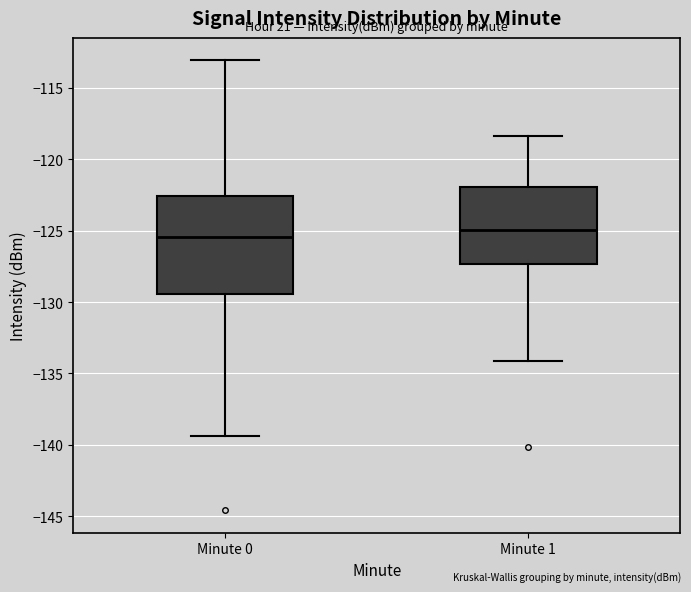

Reading left to right, transcribe this box plot: for each box, give where its median line is, the range the box spans, and where its two whiskers end, as read against the y-axis. The values are not printed on the chart, so give them approximately, as read against the axis.

Minute 0: median -125.5, box -129.5 to -122.5, whiskers -139.5 to -113.0
Minute 1: median -125.0, box -127.5 to -122.0, whiskers -134.0 to -118.5